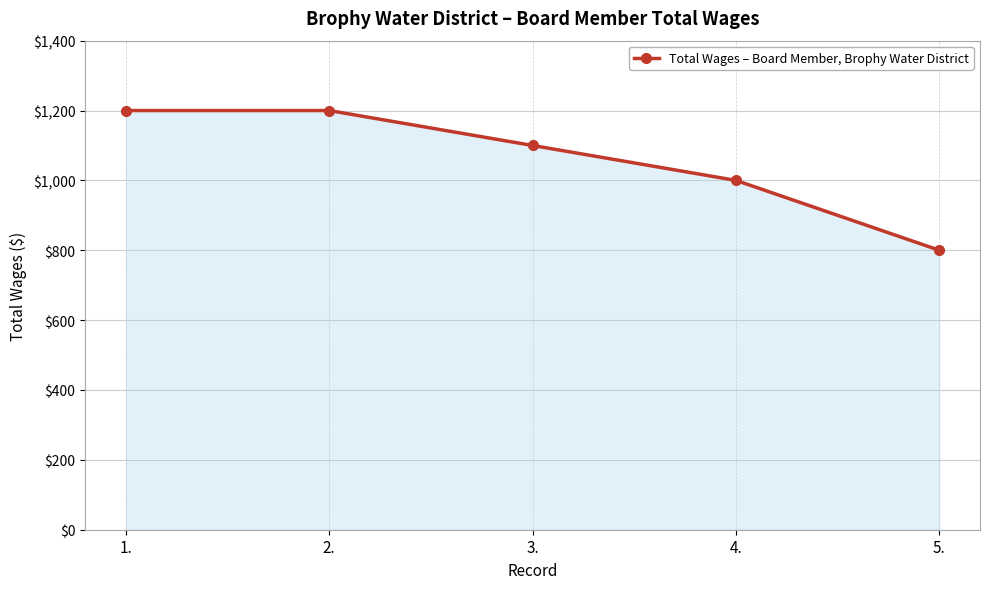

What is the difference between the second highest and minimum values?

400